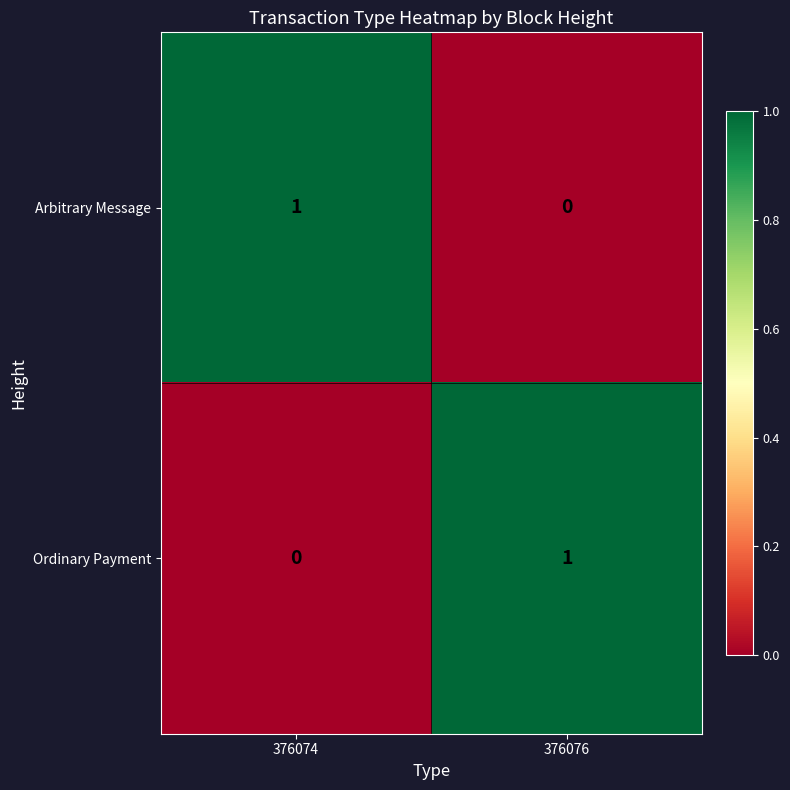

Where is Ordinary Payment nearest to the value 0?

376074